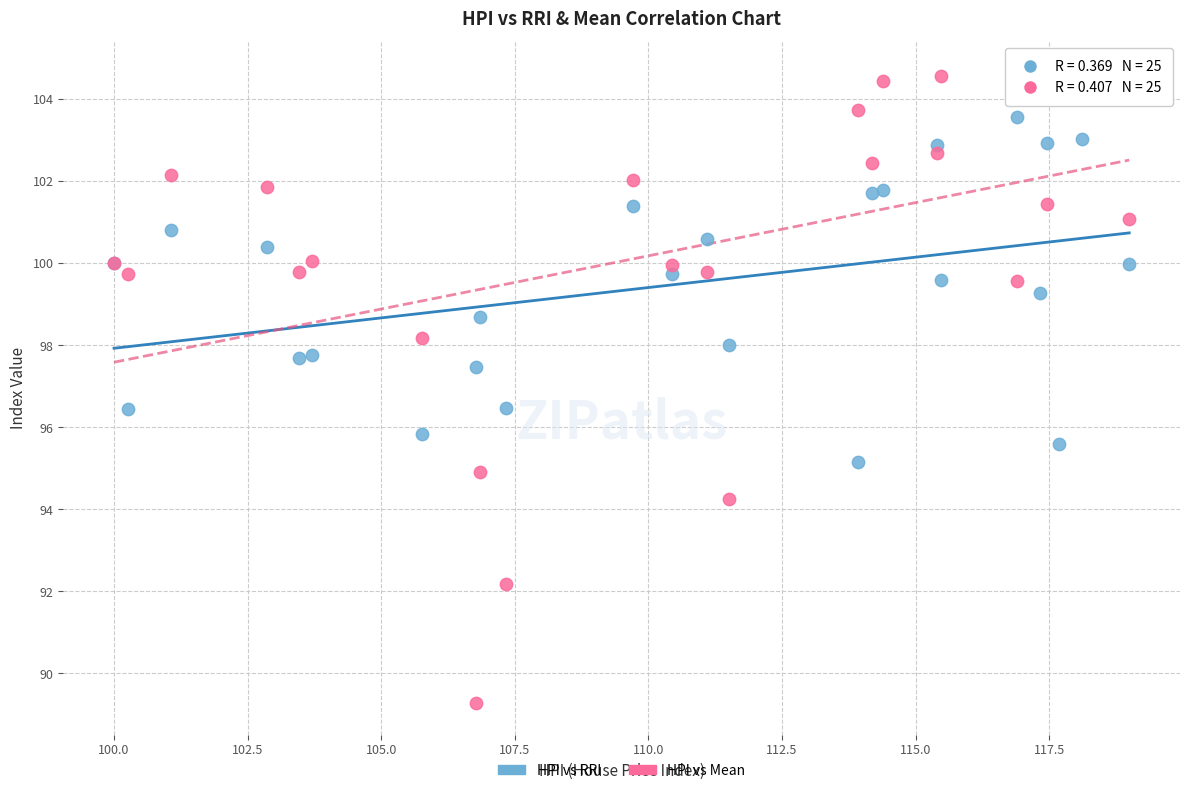

Across all series, what Y value is closest to 96?

95.8